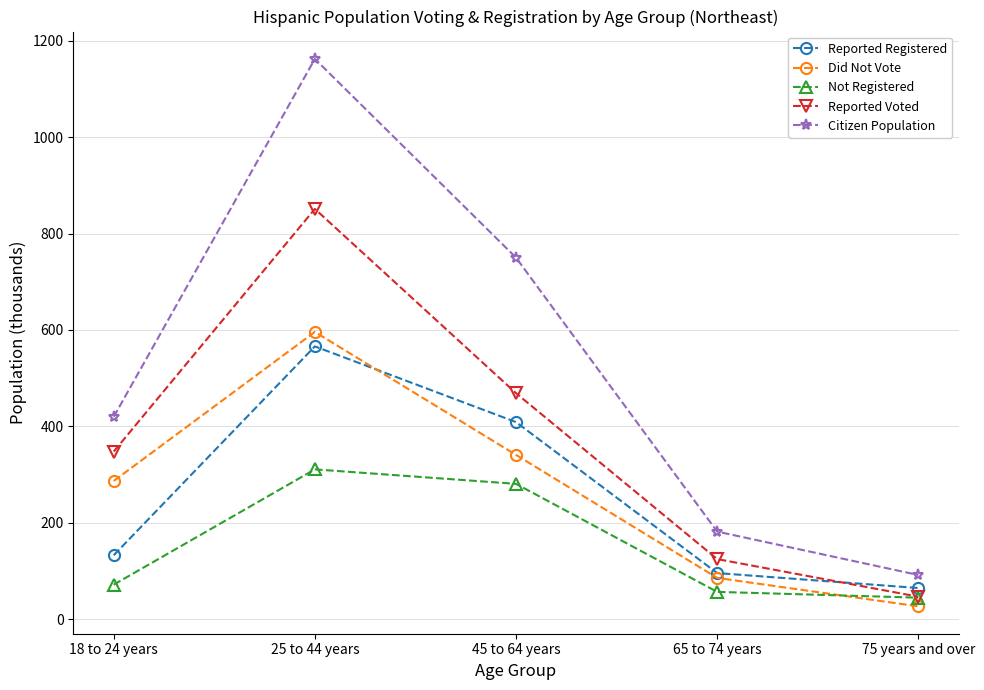

What is the label of the 4th point from the left?

65 to 74 years